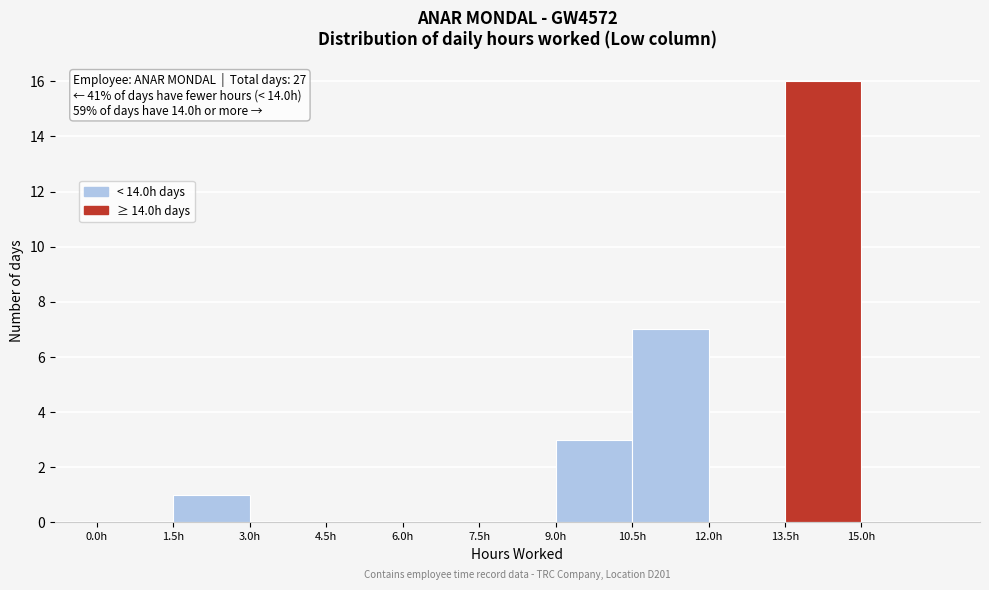

Which range on the x-axis has the tallest bar?

13.5 to 15.0